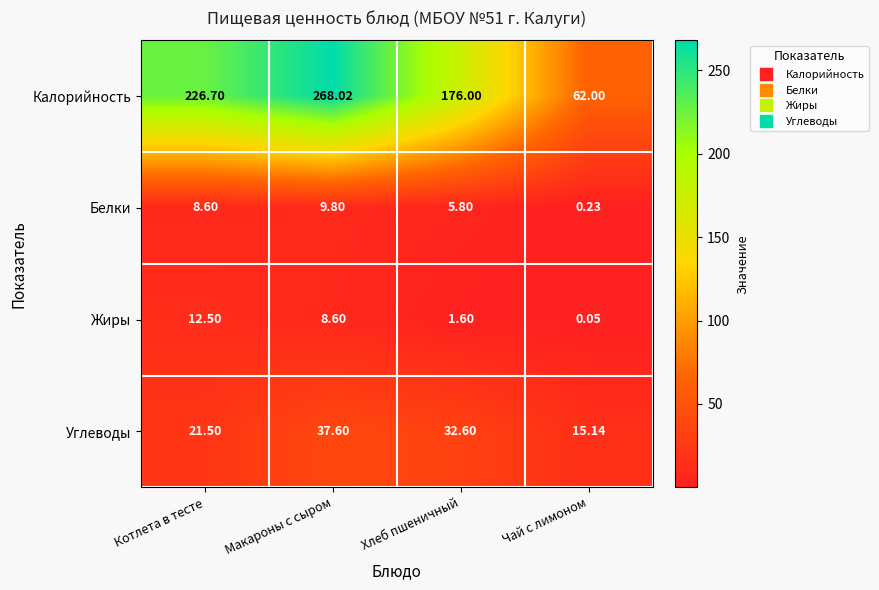

Between Котлета в тесте and Макароны с сыром, which series saw the biggest shift?

Калорийность